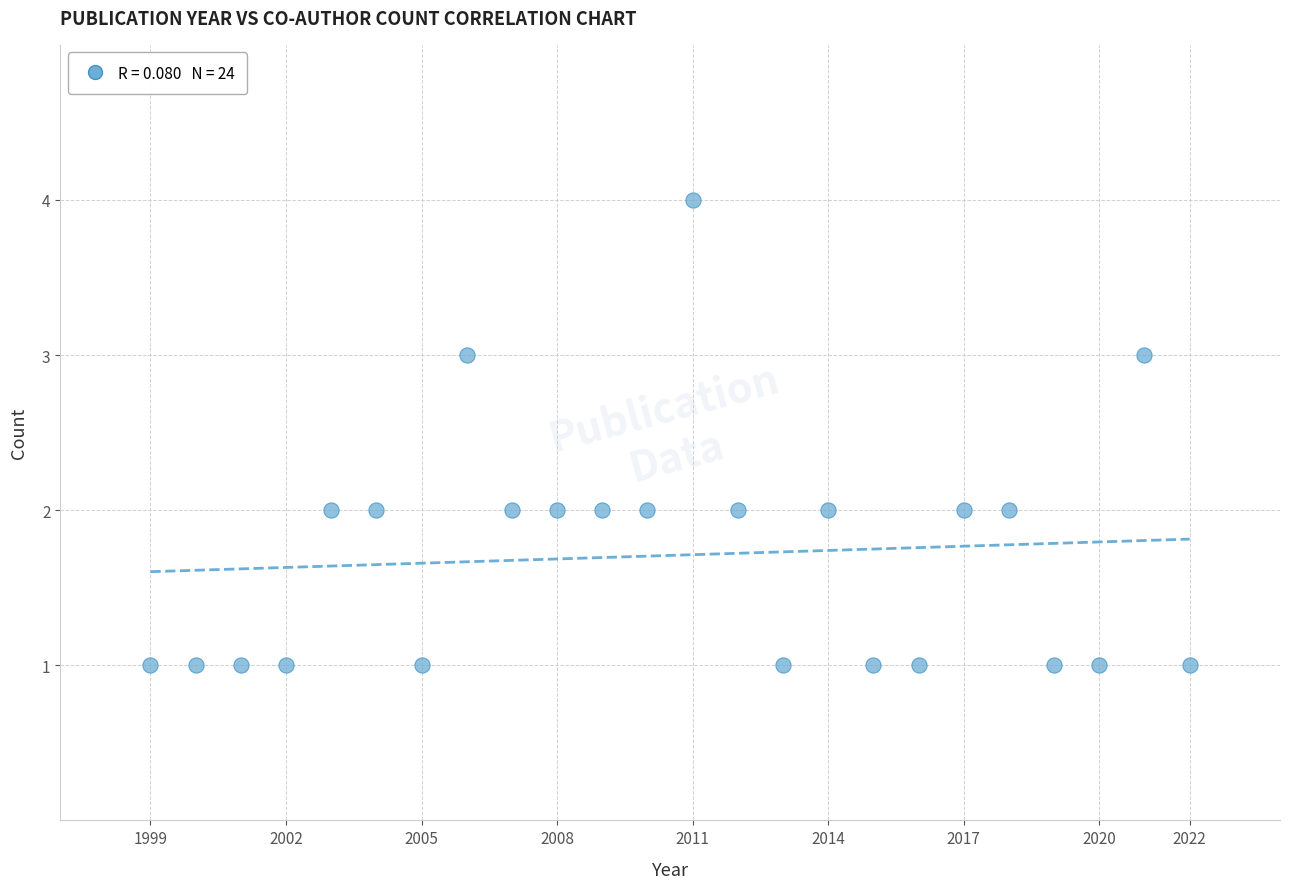

What is the range of Y values (max minus min)?

3